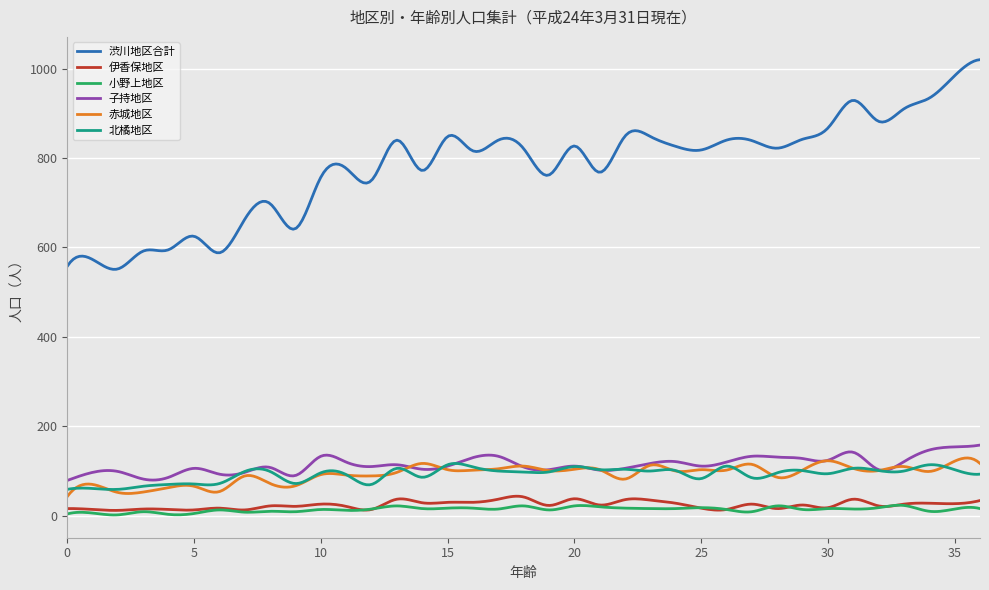

Which series has the largest total across all categories?

渋川地区合計